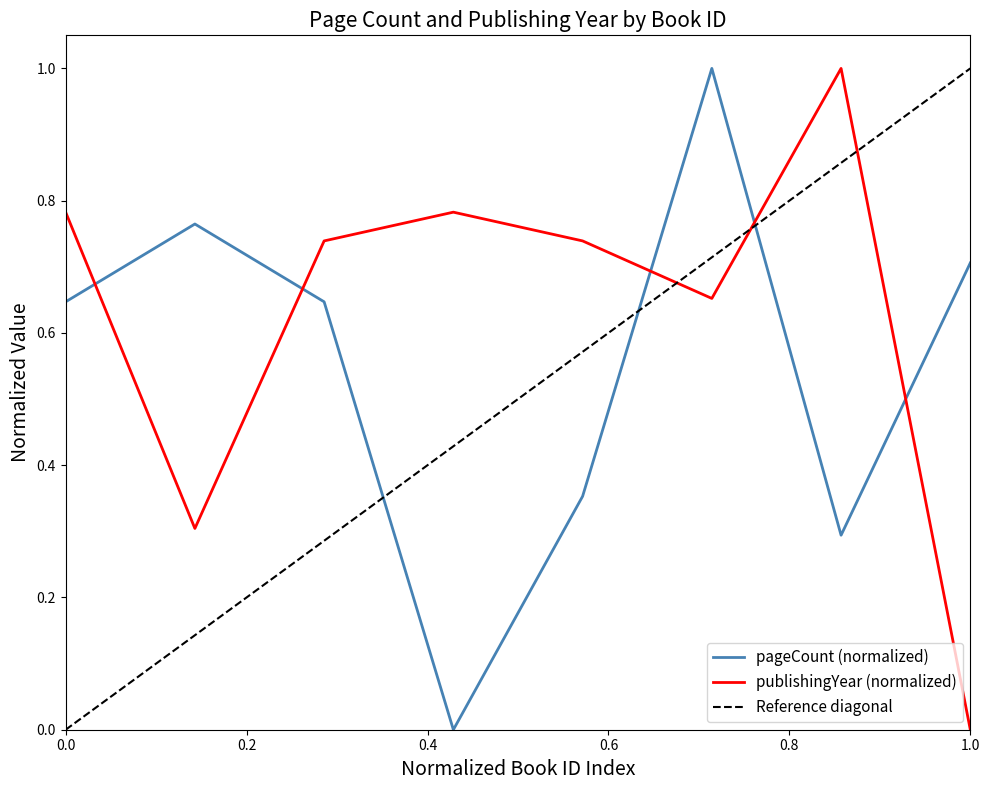

True or false: pageCount (normalized) and publishingYear (normalized) intersect in this chart.

True